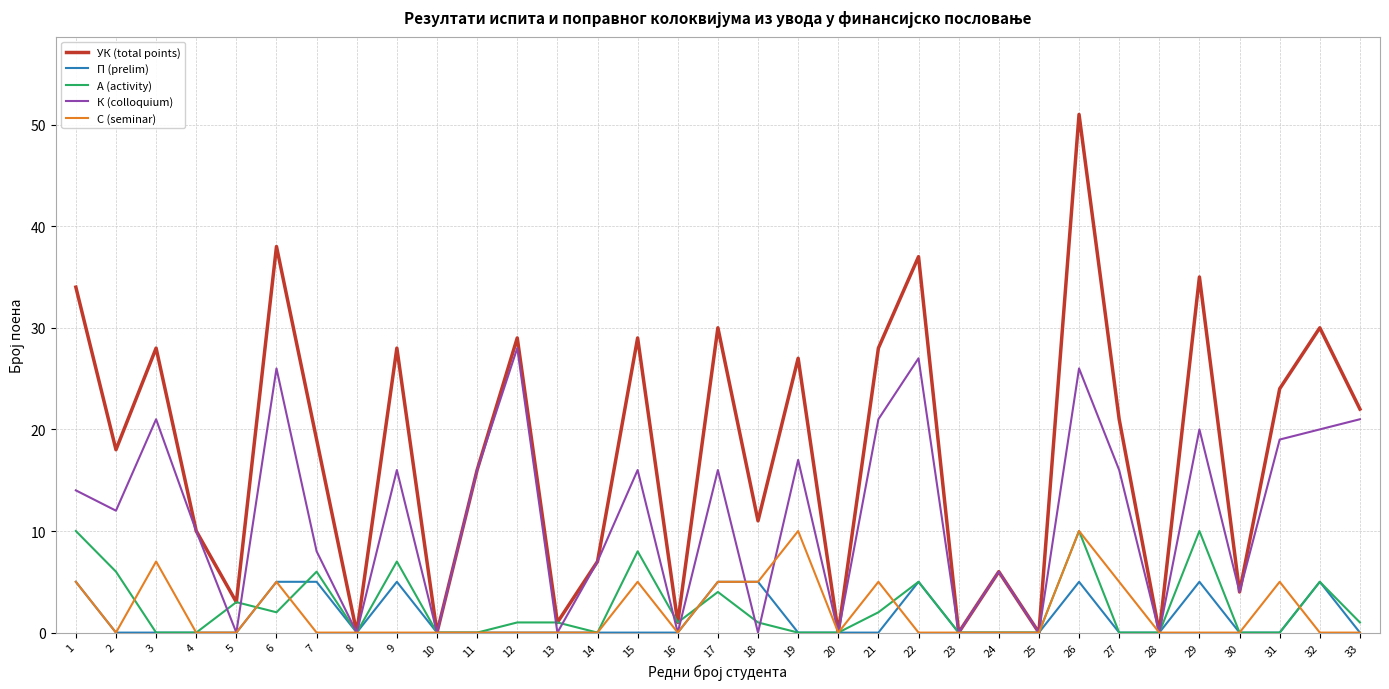

Does the chart have visible grid lines?

Yes